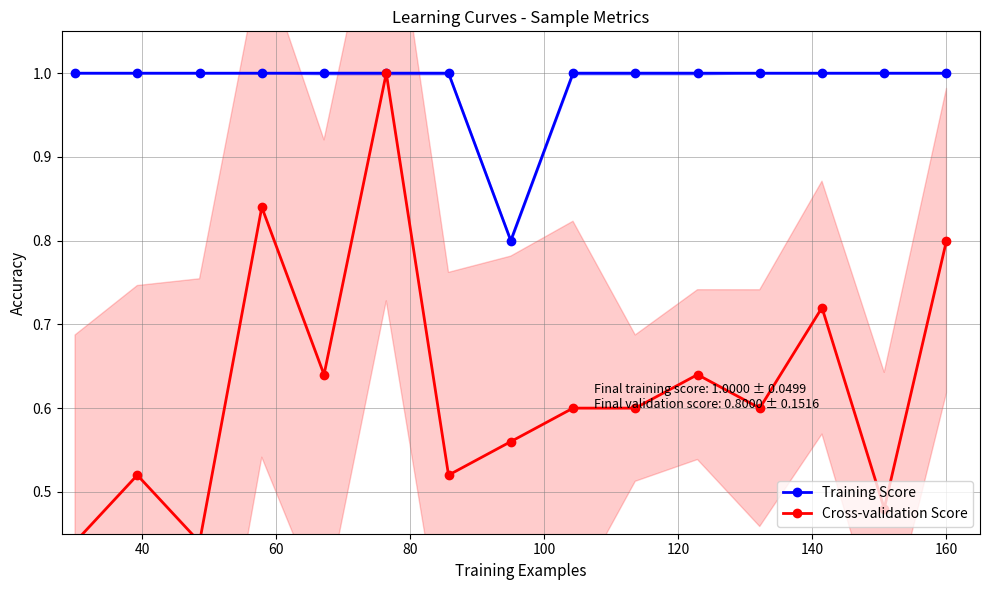

Rank the series by their average value, from highest to lowest.

Training Score, Cross-validation Score